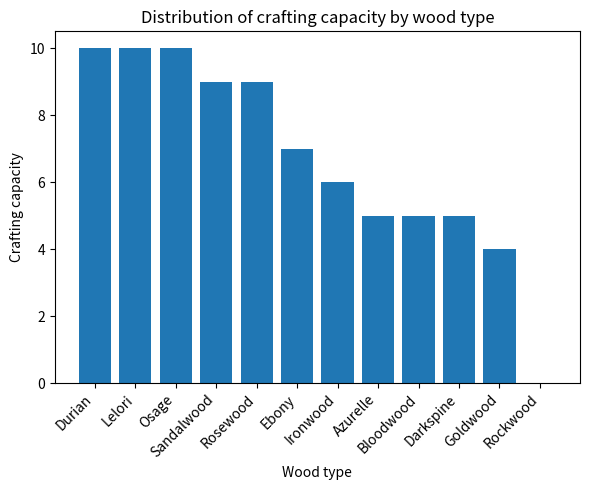

The chart shows a value of 4 at Goldwood. True or false?

True